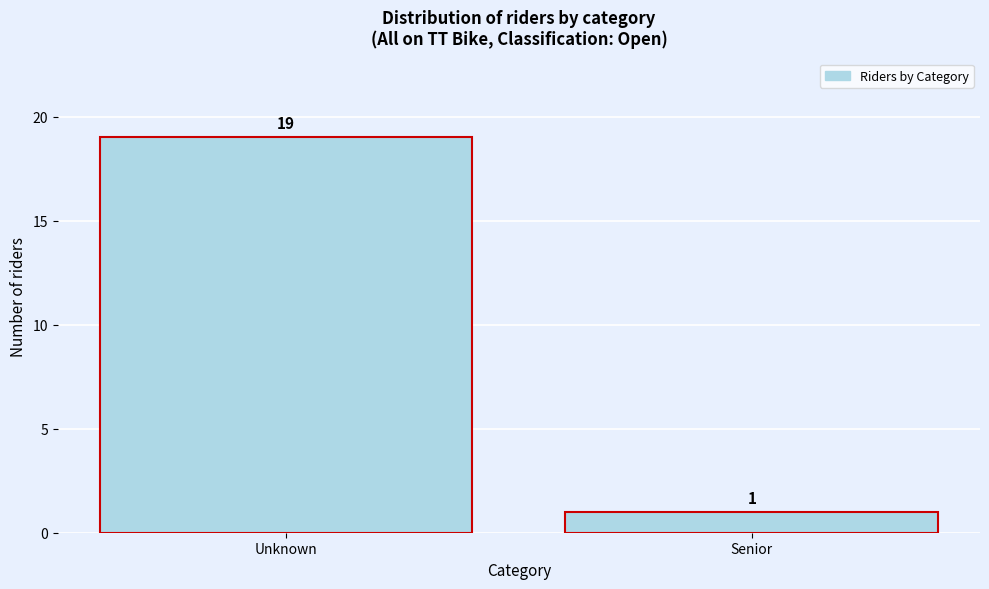

Reading left to right, transcribe all the data shown in this chart.

Unknown=19	Senior=1